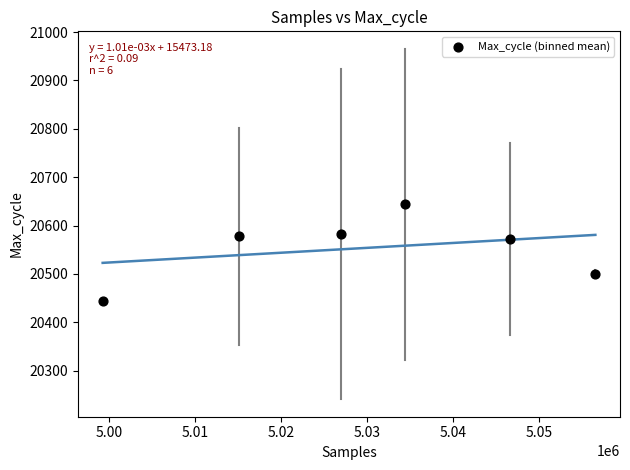

What is the range of X values (max minus min)?

57281.0